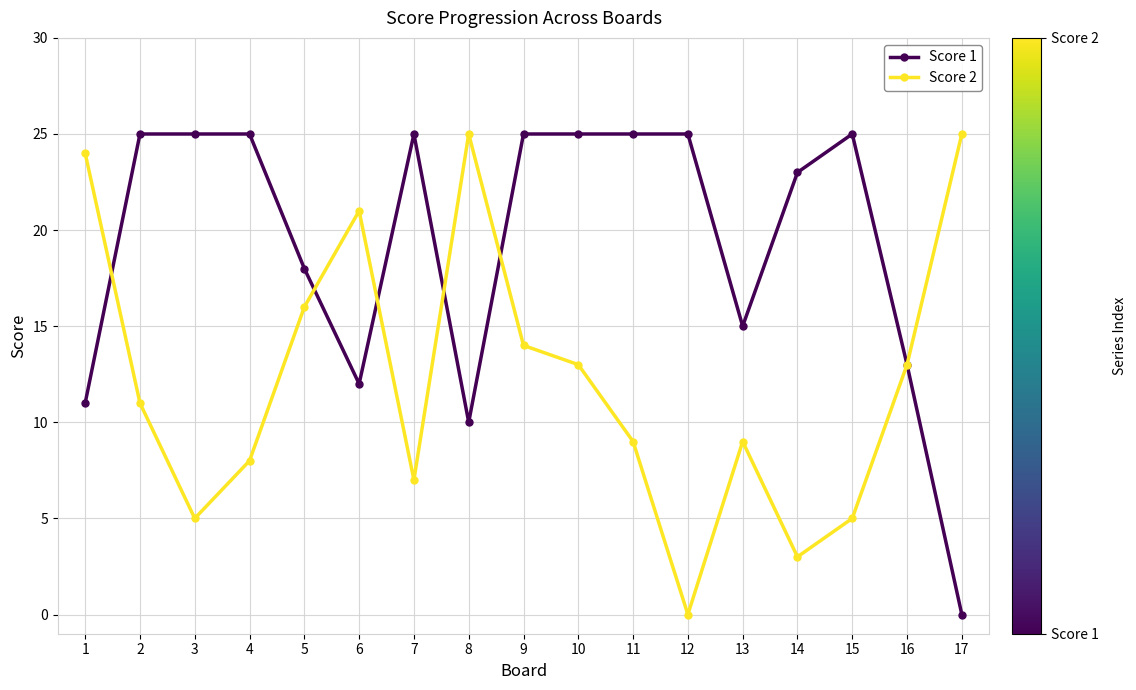

Which series has the largest total across all categories?

Score 1